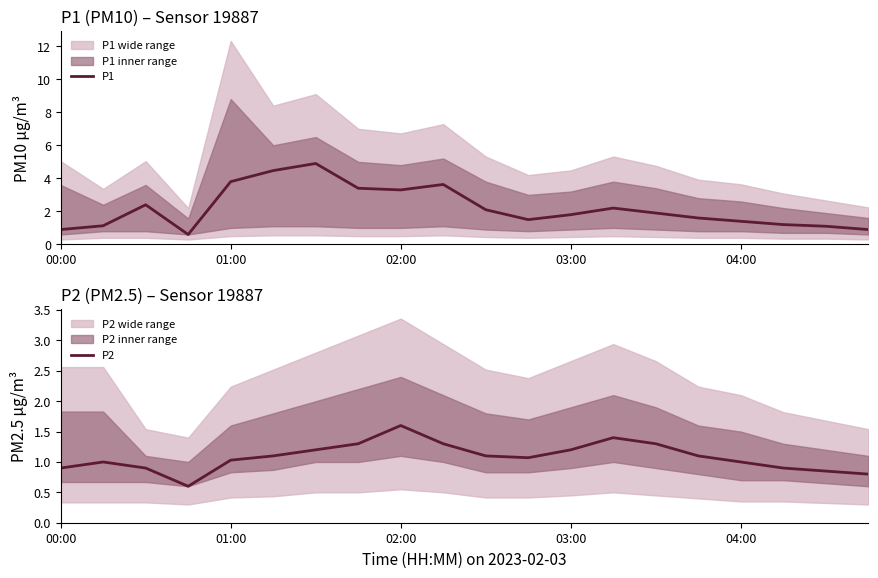

True or false: P1 and P2 intersect in this chart.

False